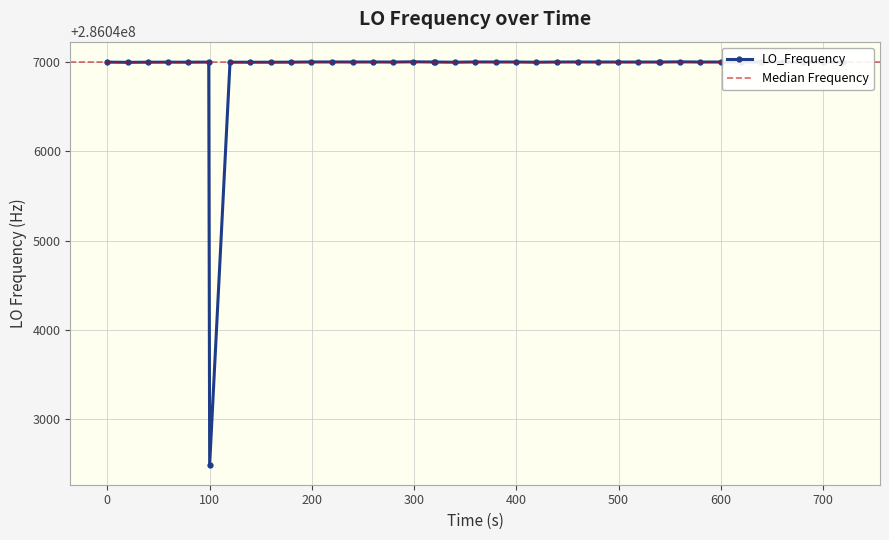

How many lines are shown in the chart?

1